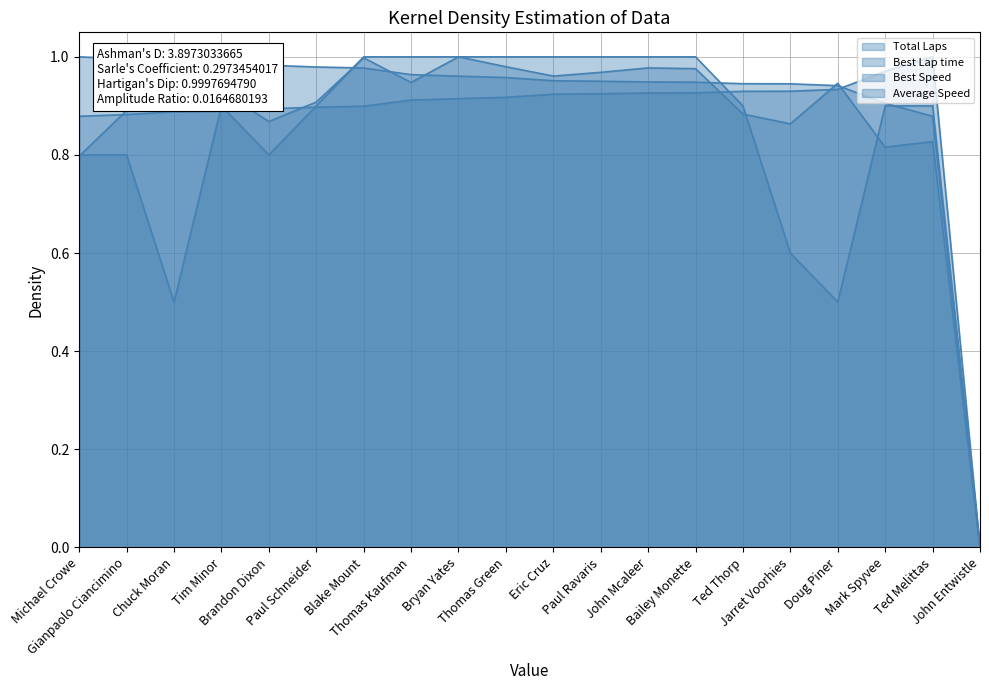

What is the highest value of the Best Speed series?

1.0